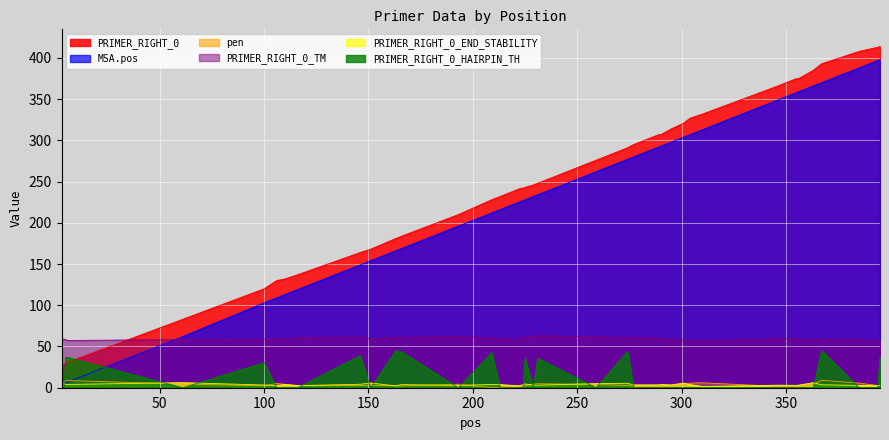

True or false: MSA.pos has more than 2 points higher than both neighbors.

False